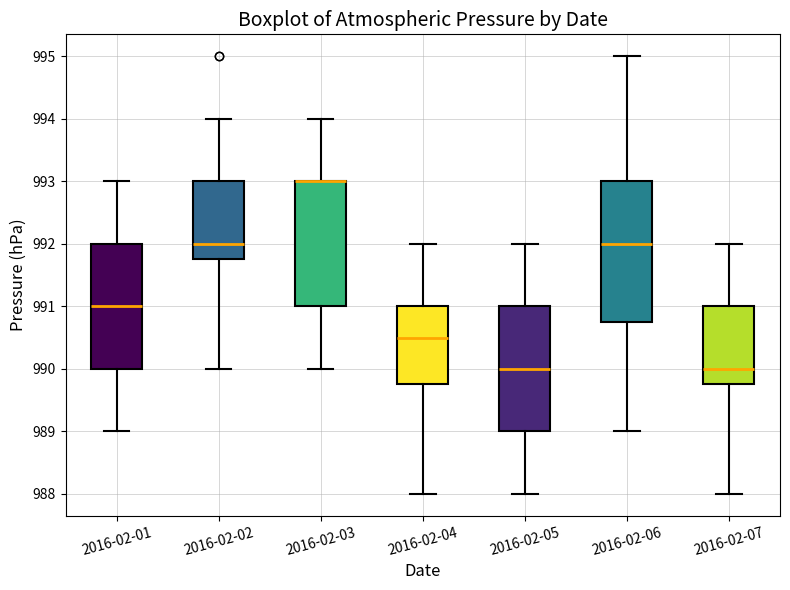

Where is the lower edge of the box for 2016-02-04 on the y-axis? The values are not printed on the chart, so give them approximately, as read against the axis.

989.8